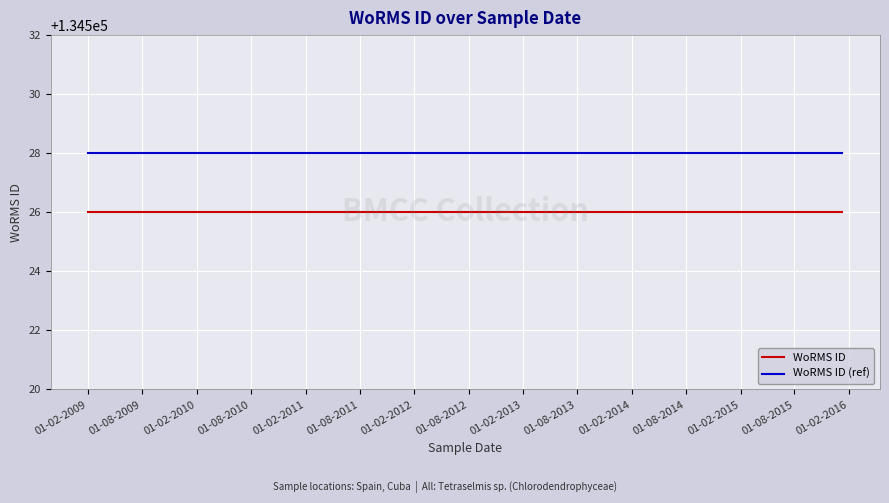

What is the maximum value shown in the chart?

134528